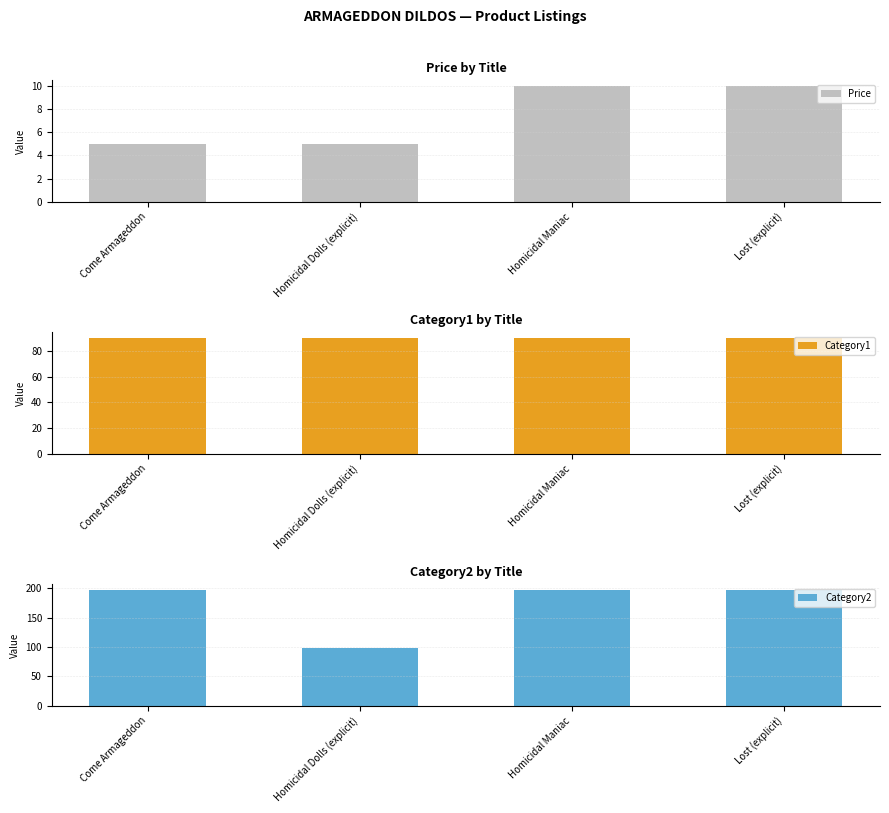

At which category is the sum across all series the highest?

Homicidal Maniac